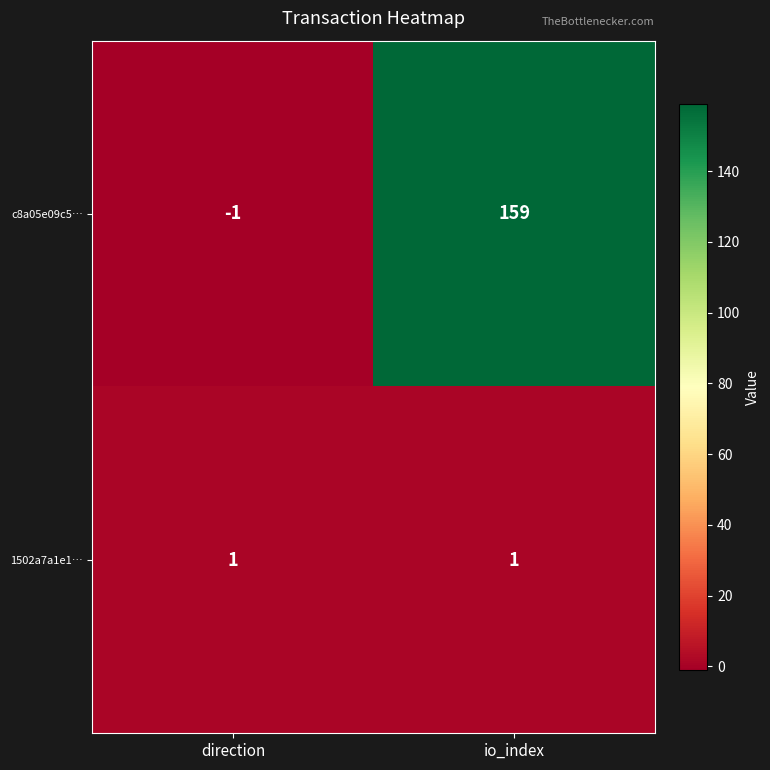

The value of c8a05e09c5… at direction is -1. True or false?

True